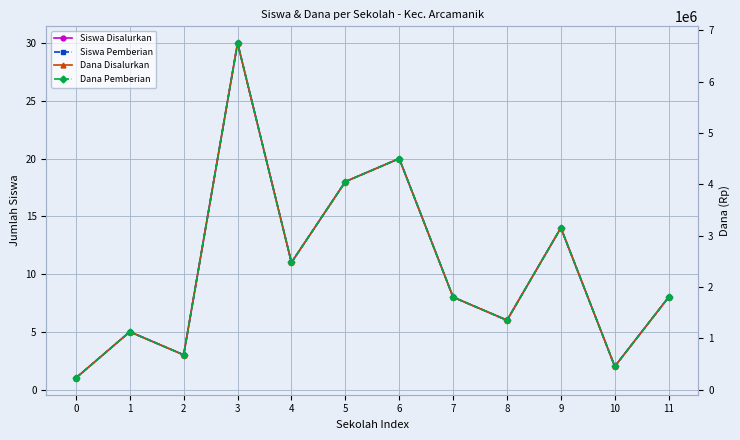

True or false: Dana Disalurkan has a value of 4050000 at 5.

True